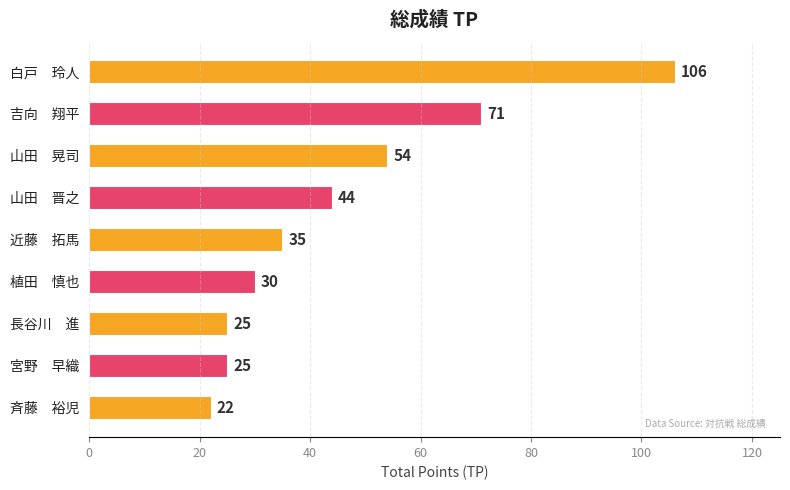

What position from the bottom is 斉藤　裕児?

1